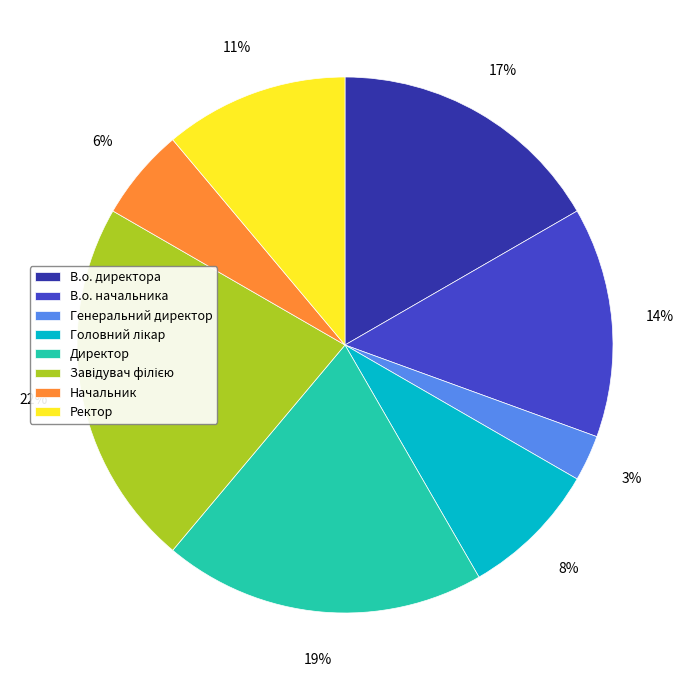

Does Генеральний директор account for over 50% of the chart?

No